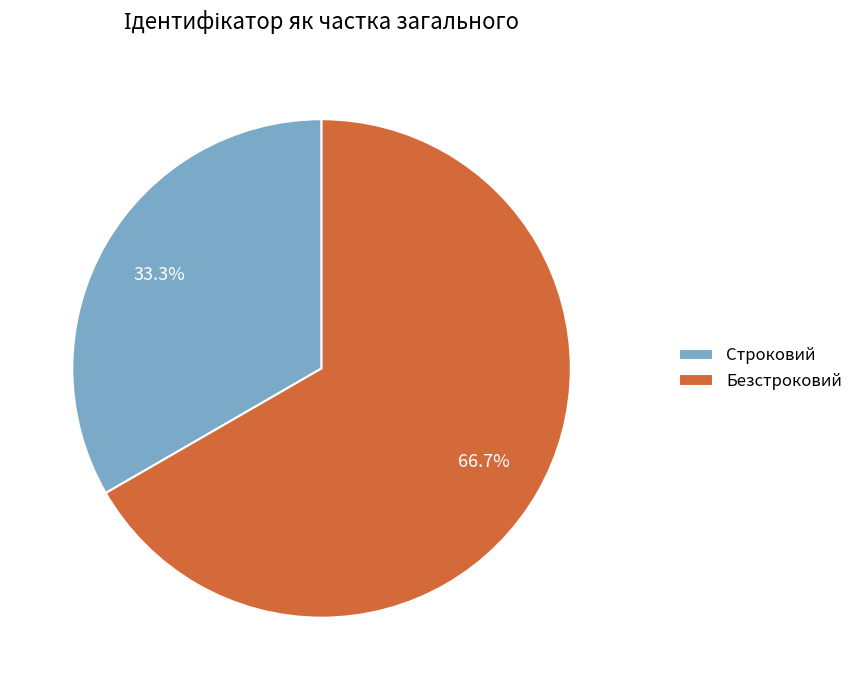

To the nearest percent, what is the difference between the largest and smallest slice percentages?

33%